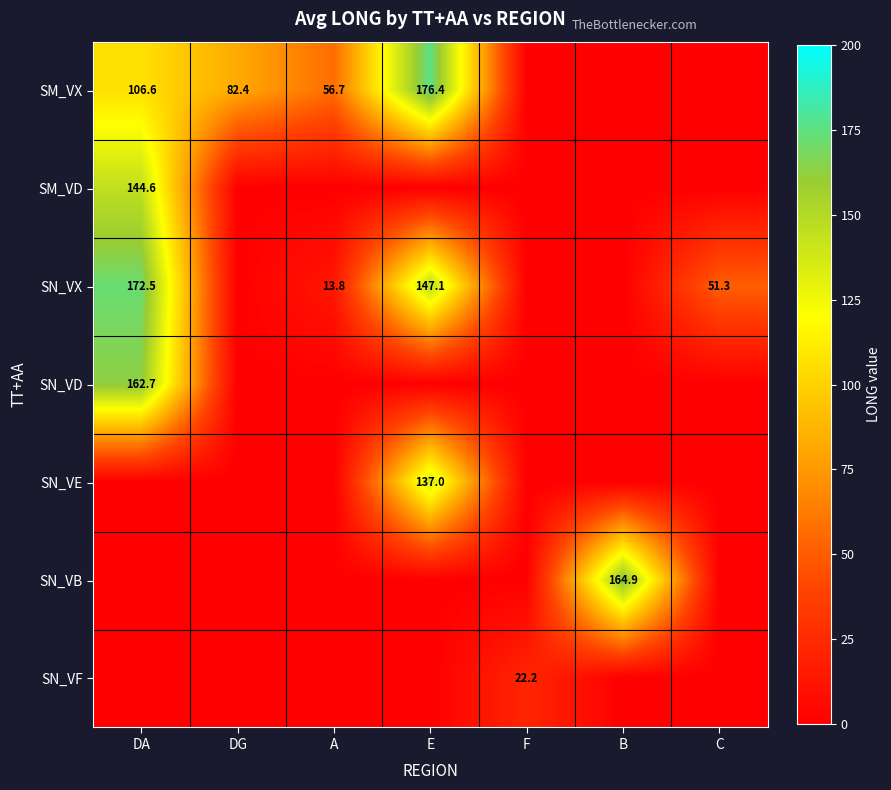

What is the spread (max minus min) of values at DG?

82.4